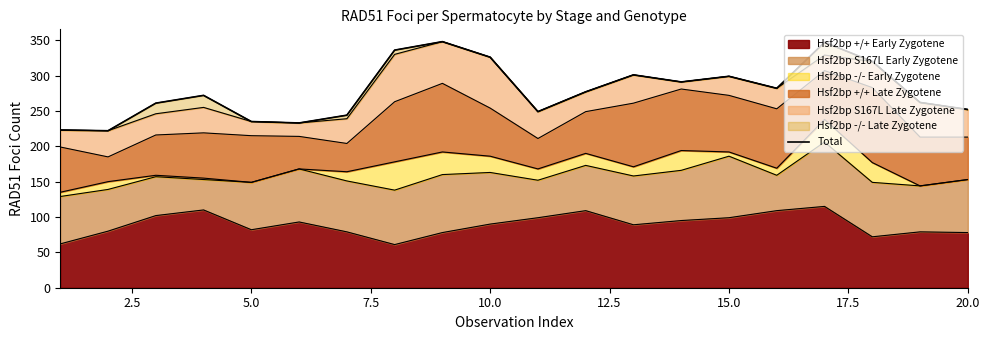

Is it true that Hsf2bp +/+ Early Zygotene equals 90 at 10.0?

True